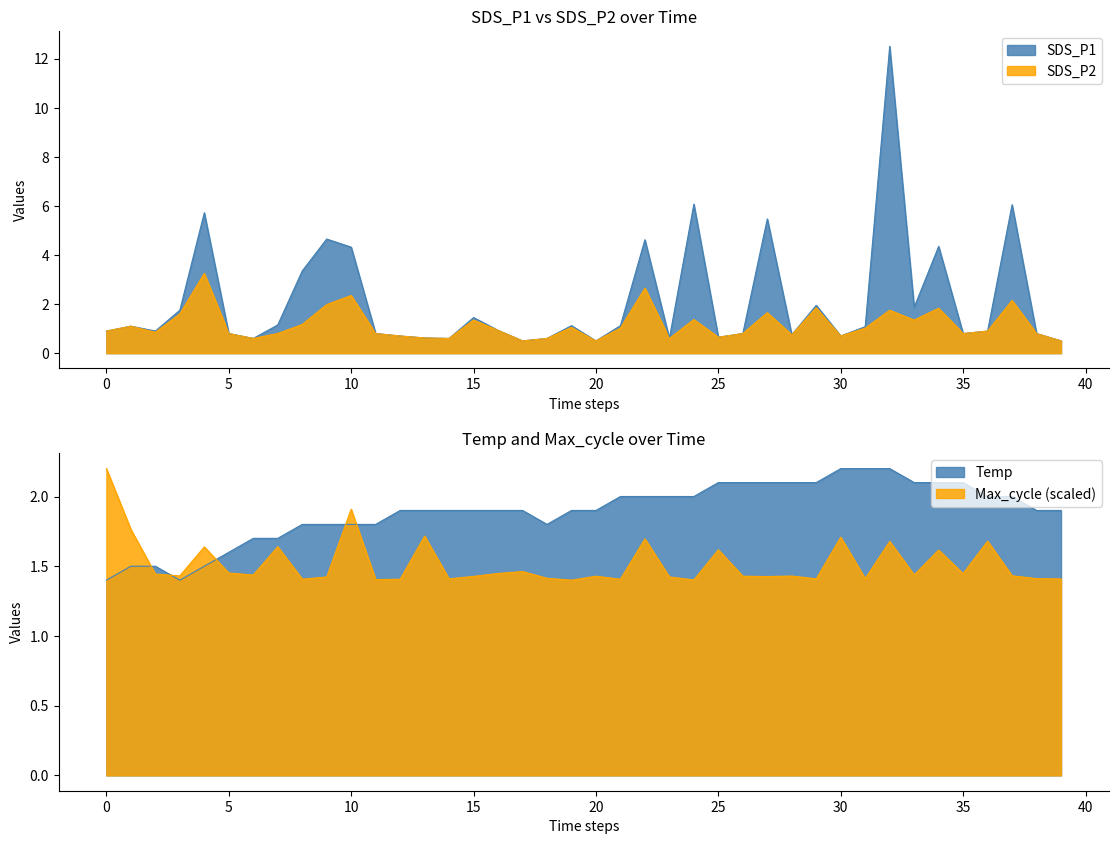

How many interior local valleys does the SDS_P2 series have?

11